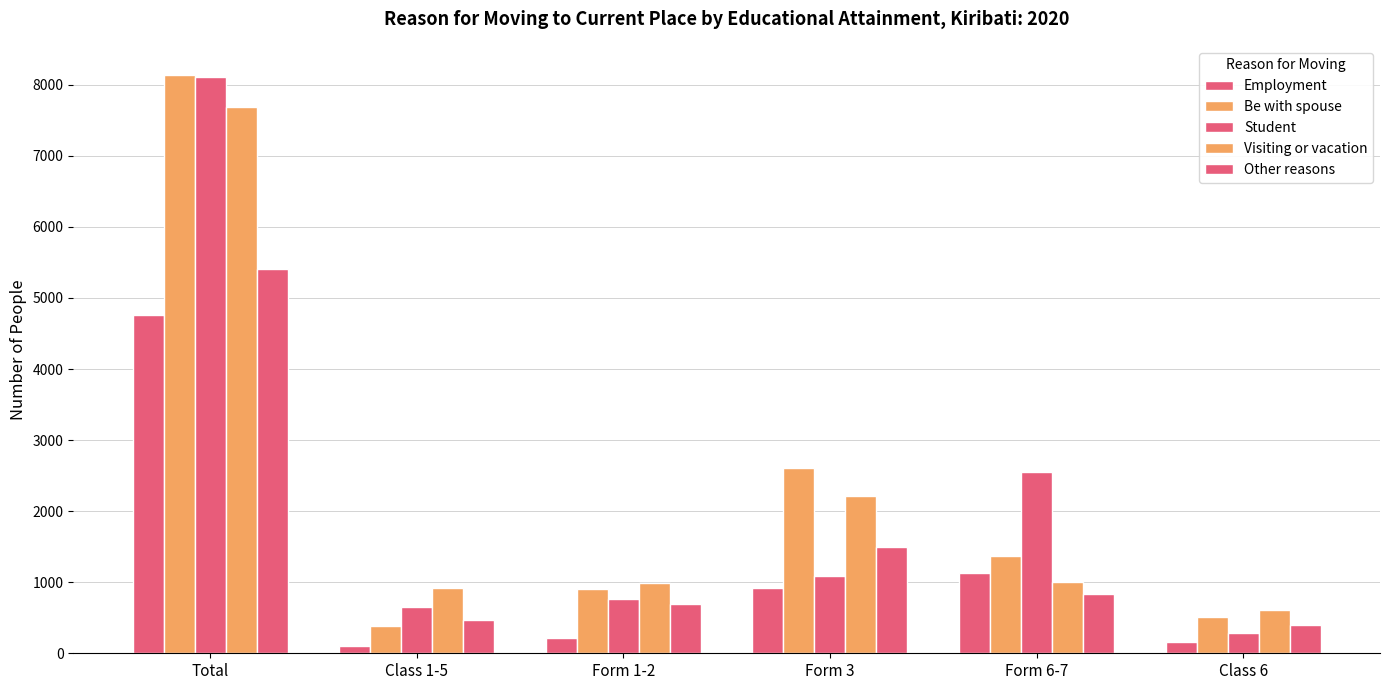

How many bars are there in each group?

5